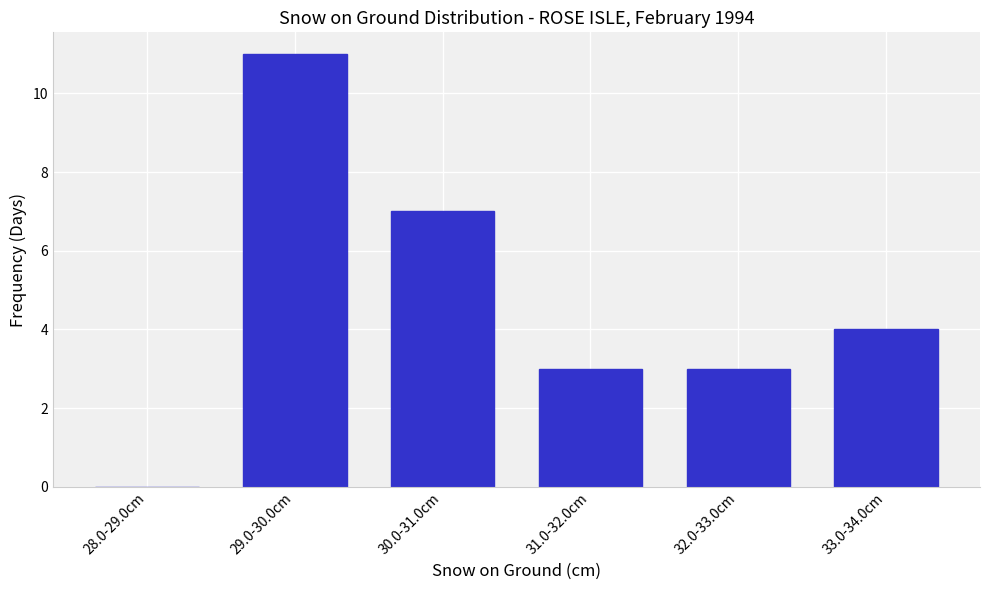

Reading left to right, list all the values displayed in this chart.

28.0-29.0cm=0	29.0-30.0cm=11	30.0-31.0cm=7	31.0-32.0cm=3	32.0-33.0cm=3	33.0-34.0cm=4